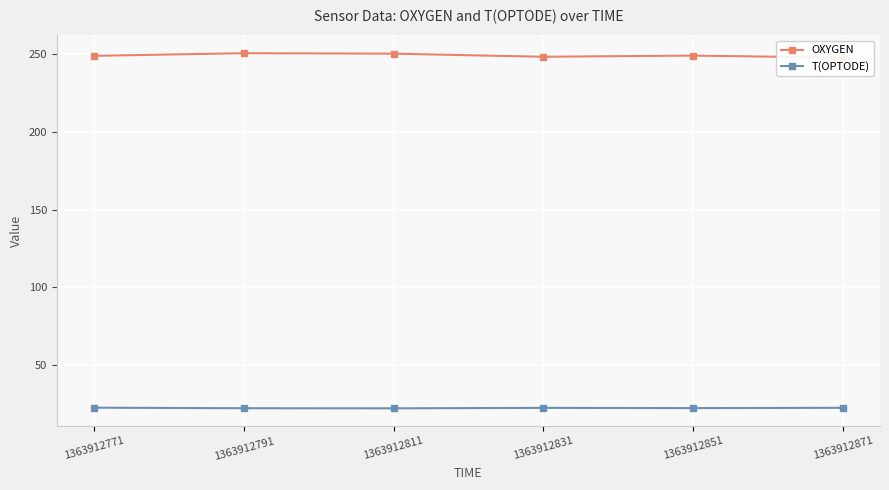

True or false: T(OPTODE) has more than 0 points higher than both neighbors.

True